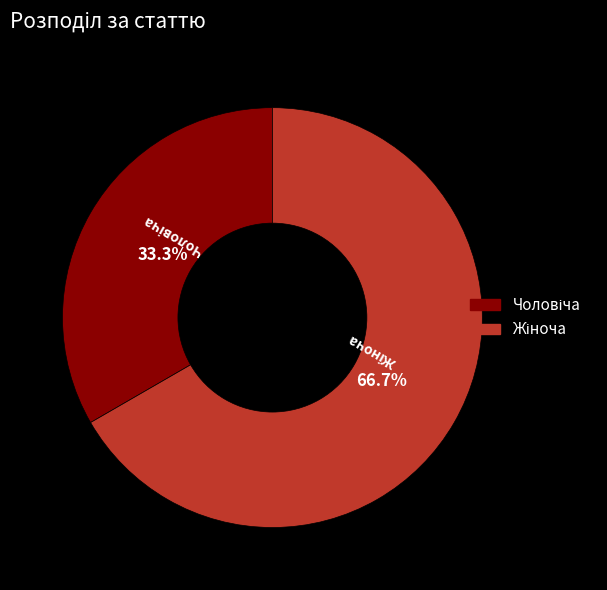

Is there any slice that represents more than half of the pie?

Yes